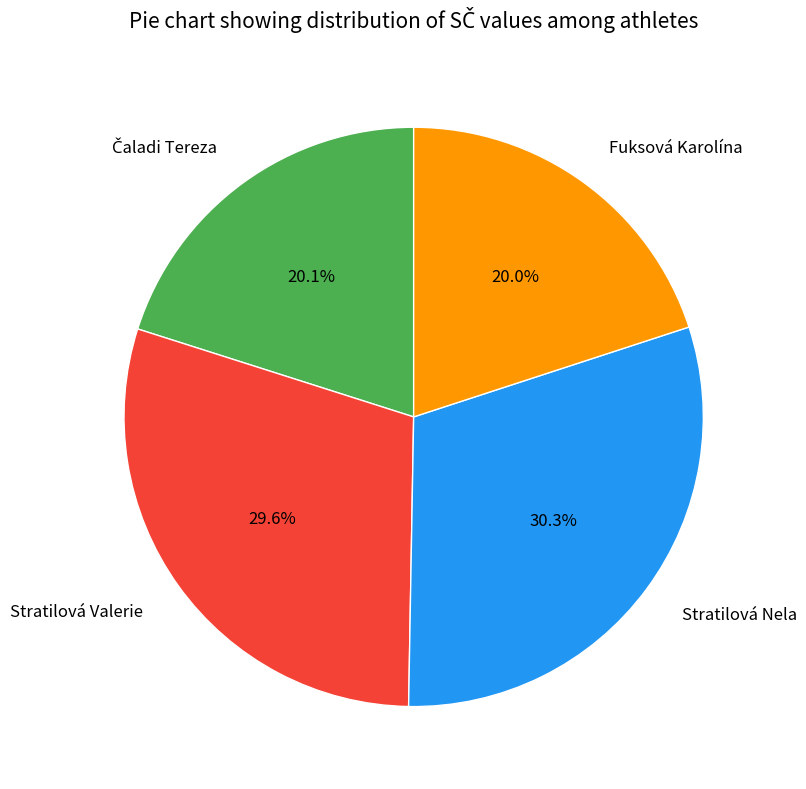

Which category has the biggest portion of the pie?

Stratilová Nela